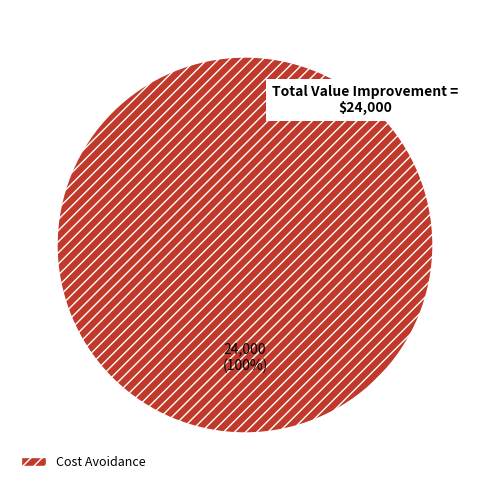

How many slices are in this pie chart?

1